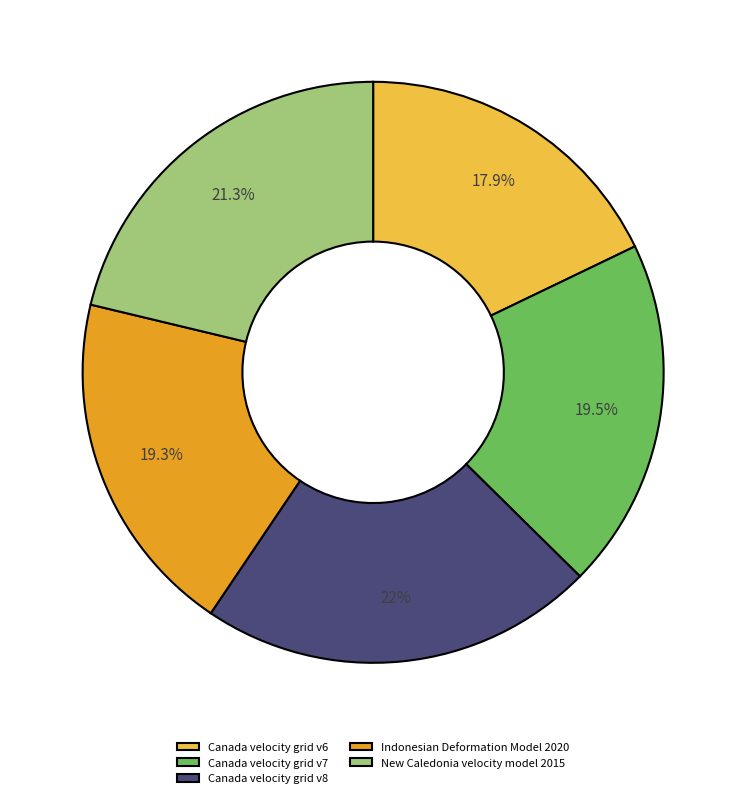

How many slices are in this pie chart?

5